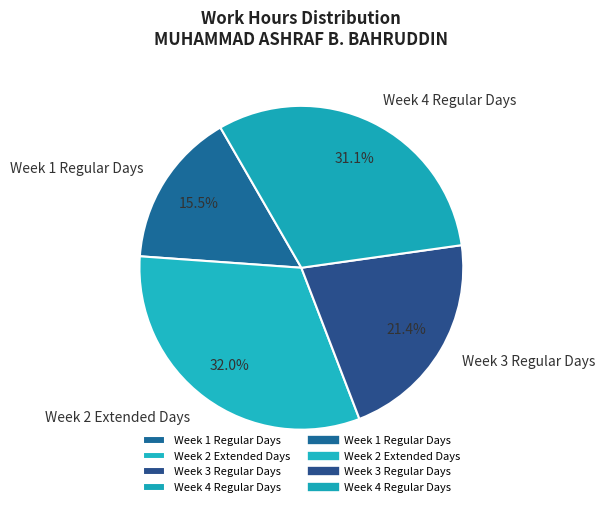

How many slices are in this pie chart?

4